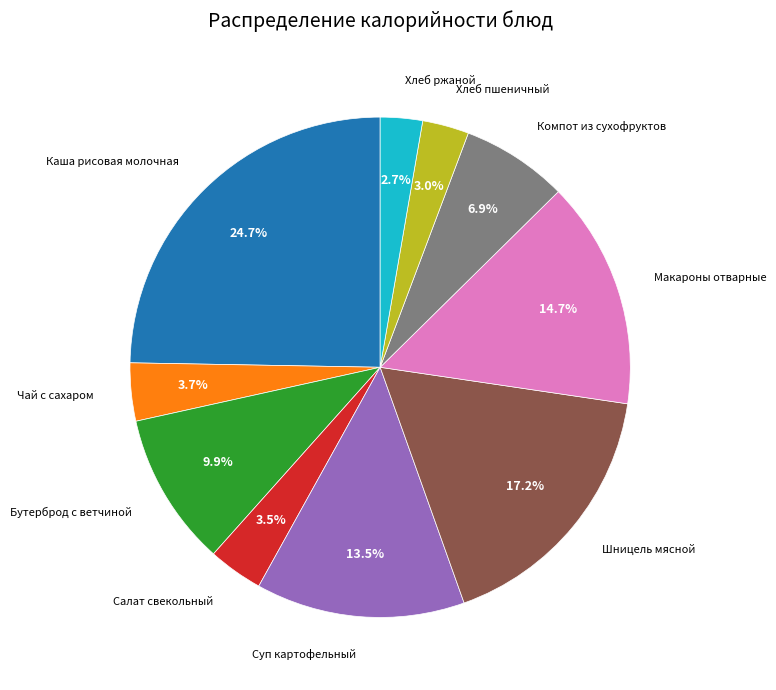

Is there any slice that represents more than half of the pie?

No